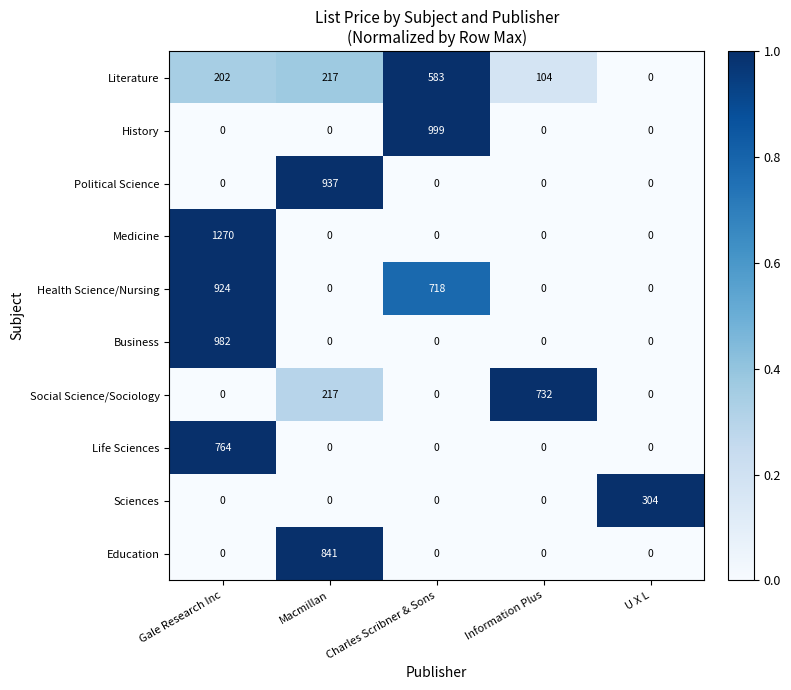

How many data points does each series have?

5